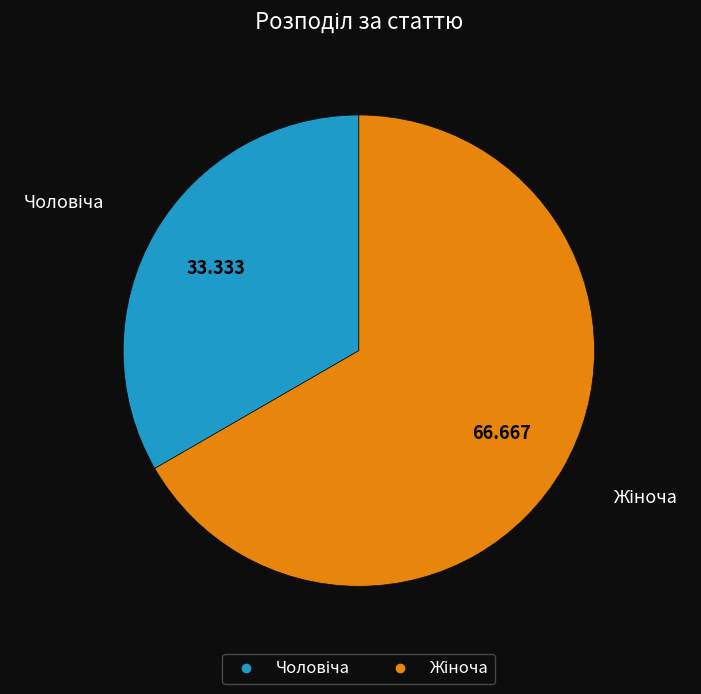

Does any single category account for the majority?

Yes